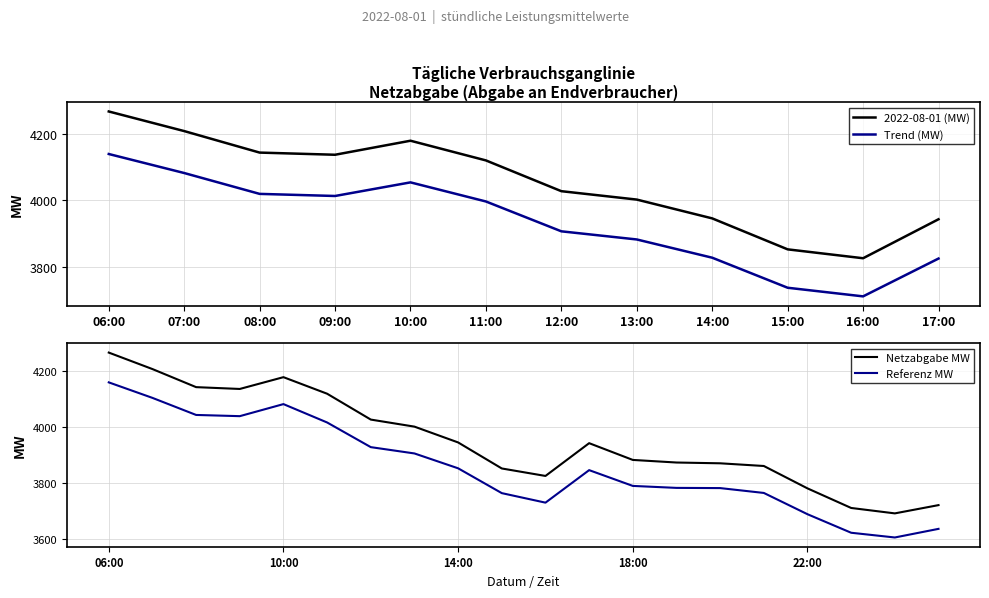

What position from the left is 10:00?

5